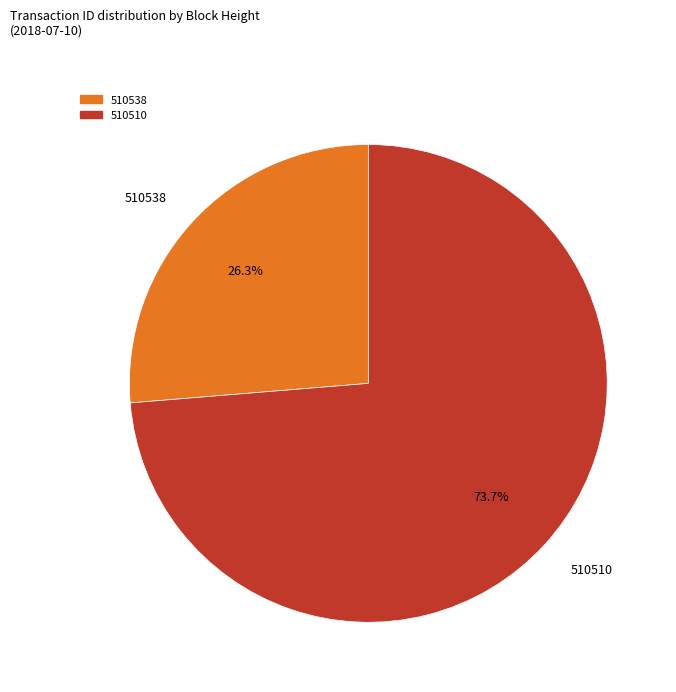

Combined, what portion of the pie is 510510 and 510538?

100.0%